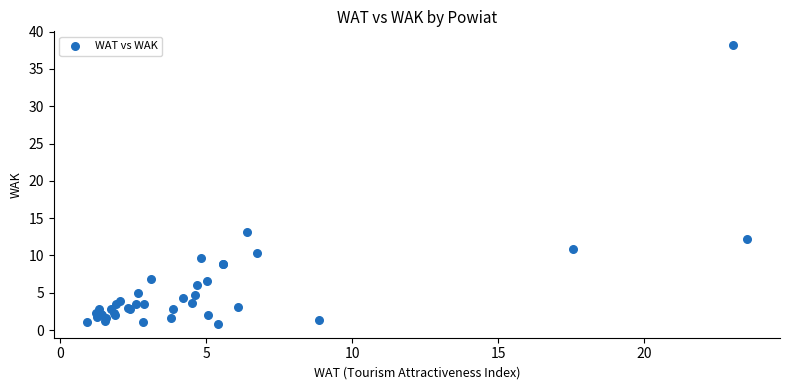

What Y value in the scatter plot is closest to 19?

13.1